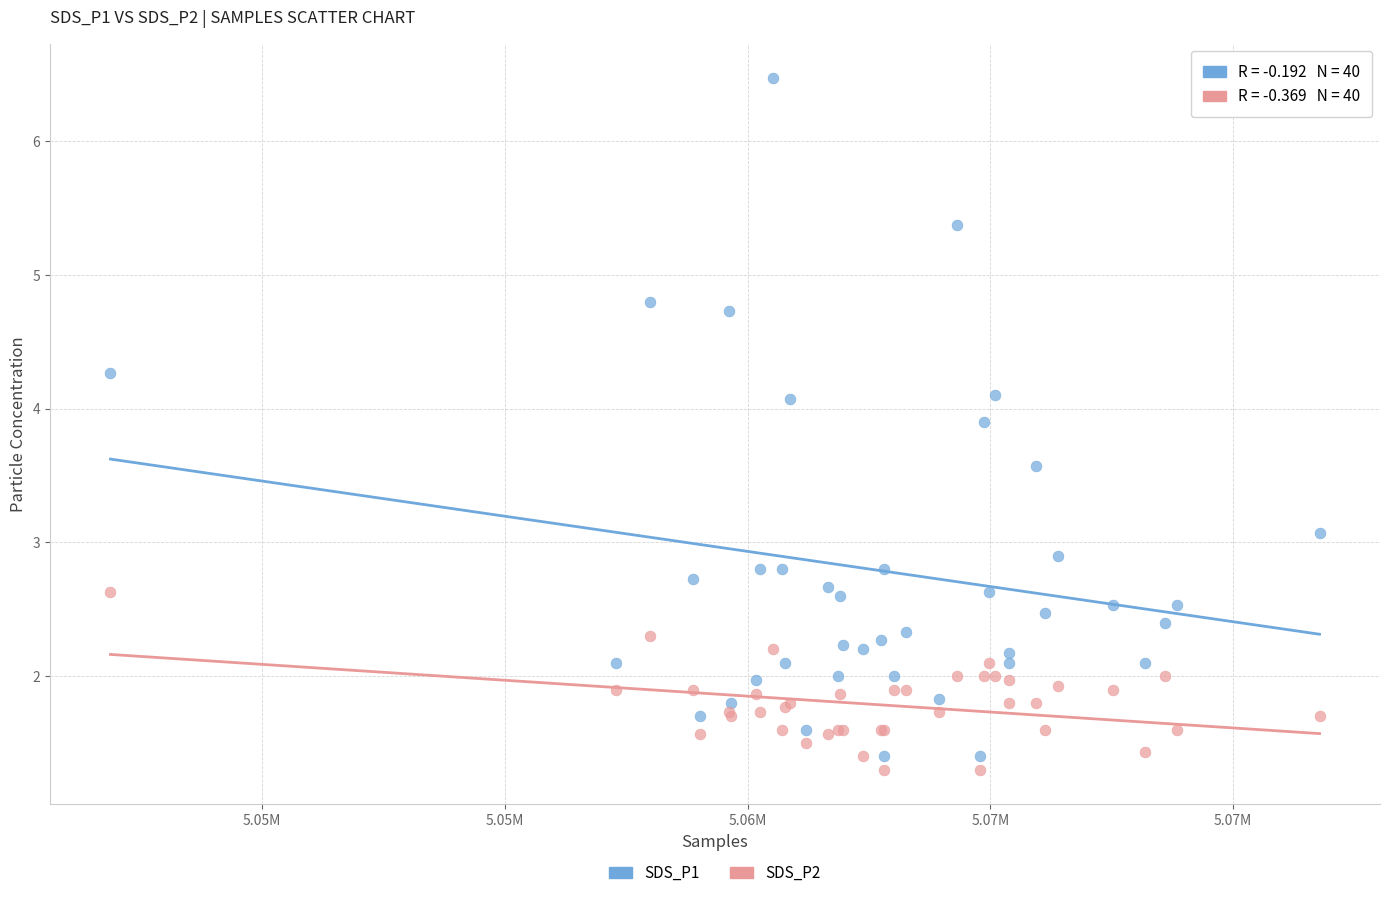

Which series has the widest spread of Y values?

SDS_P1